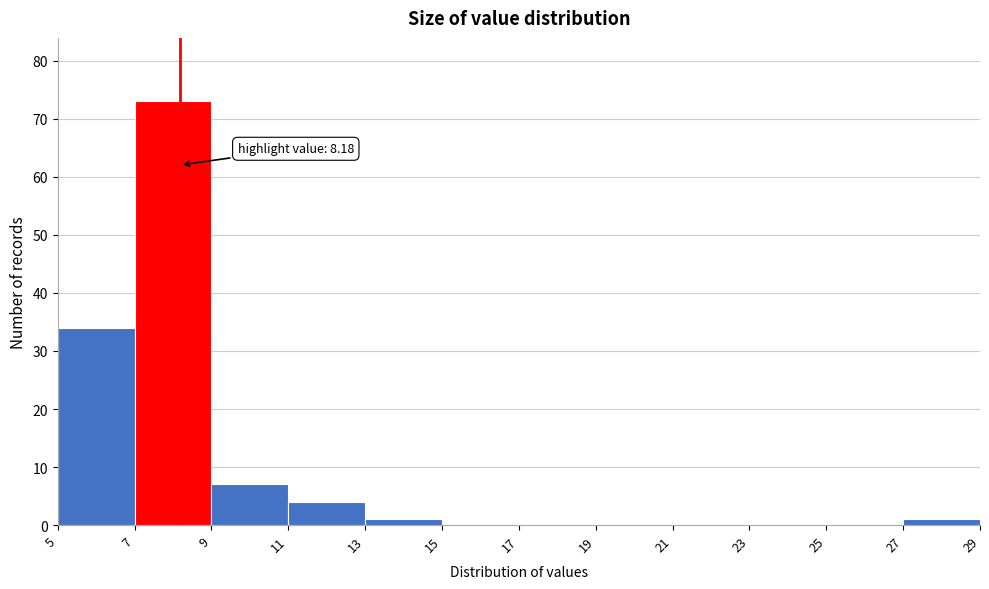

Which range on the x-axis has the tallest bar?

7 to 9